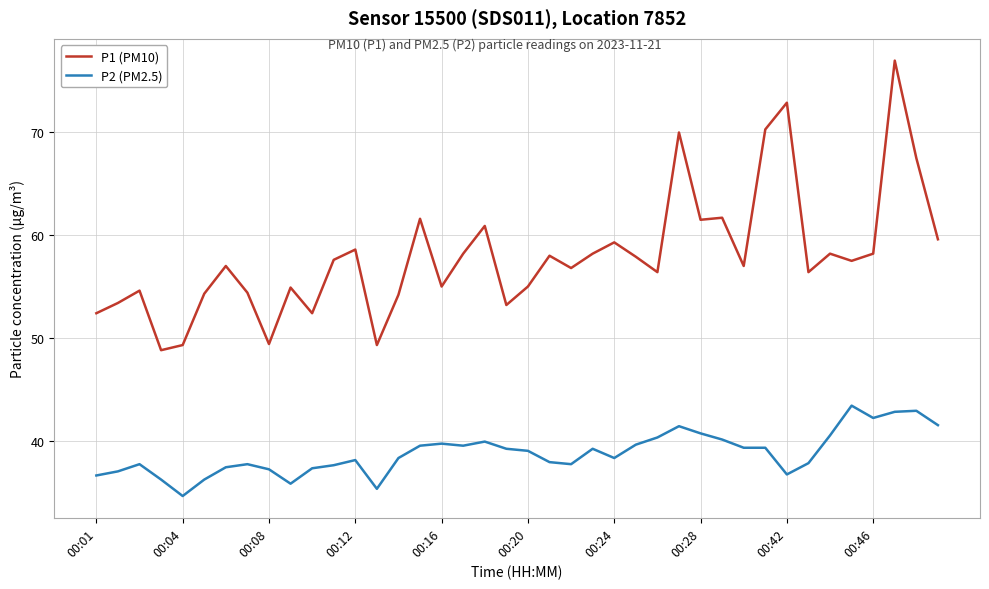

At how many categories does at least one series exceed 43?

40